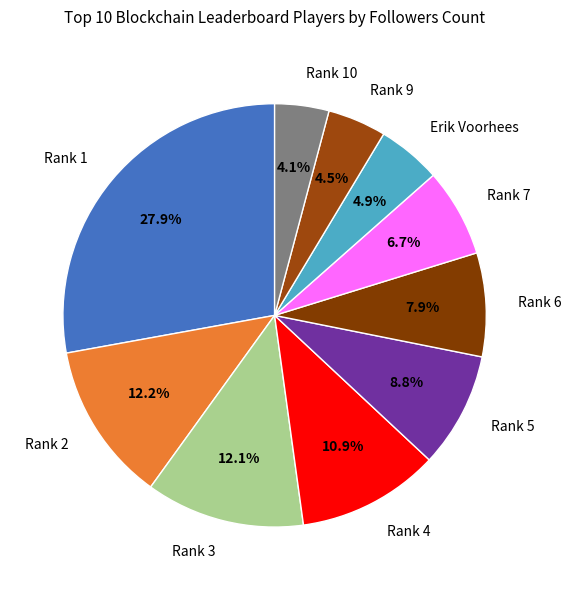

To the nearest percent, what is the combined percentage of Rank 6 and Rank 10?

12%